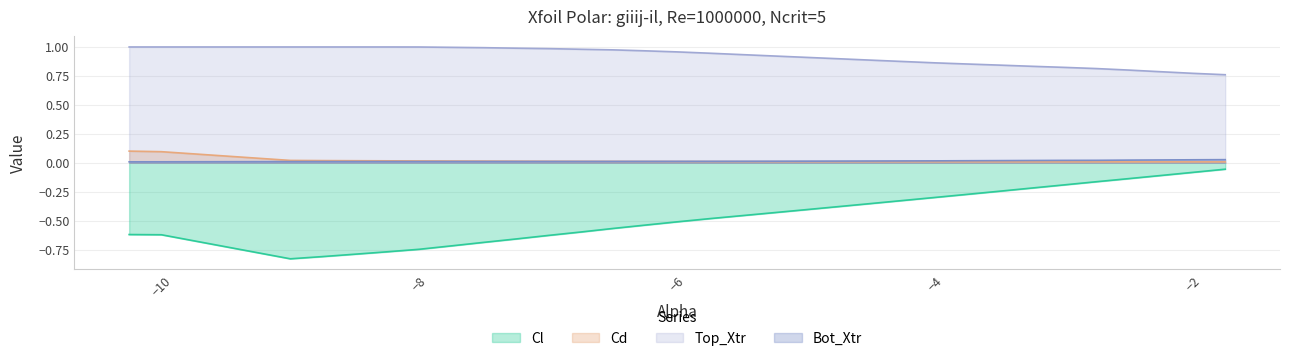

True or false: Bot_Xtr and Cl intersect in this chart.

False